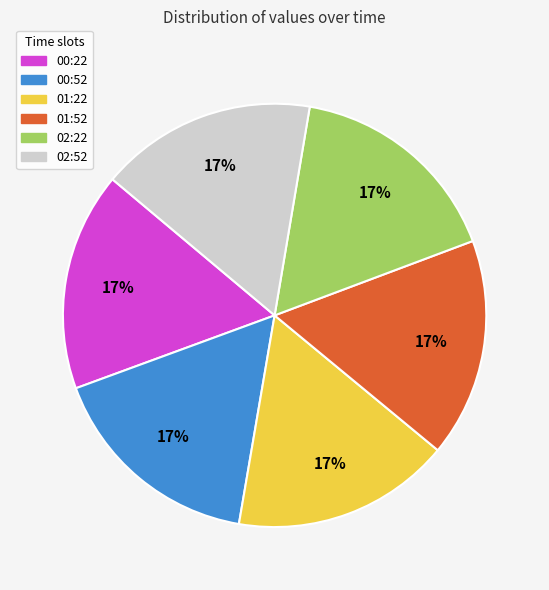

To the nearest percent, what is the average slice percentage?

17%